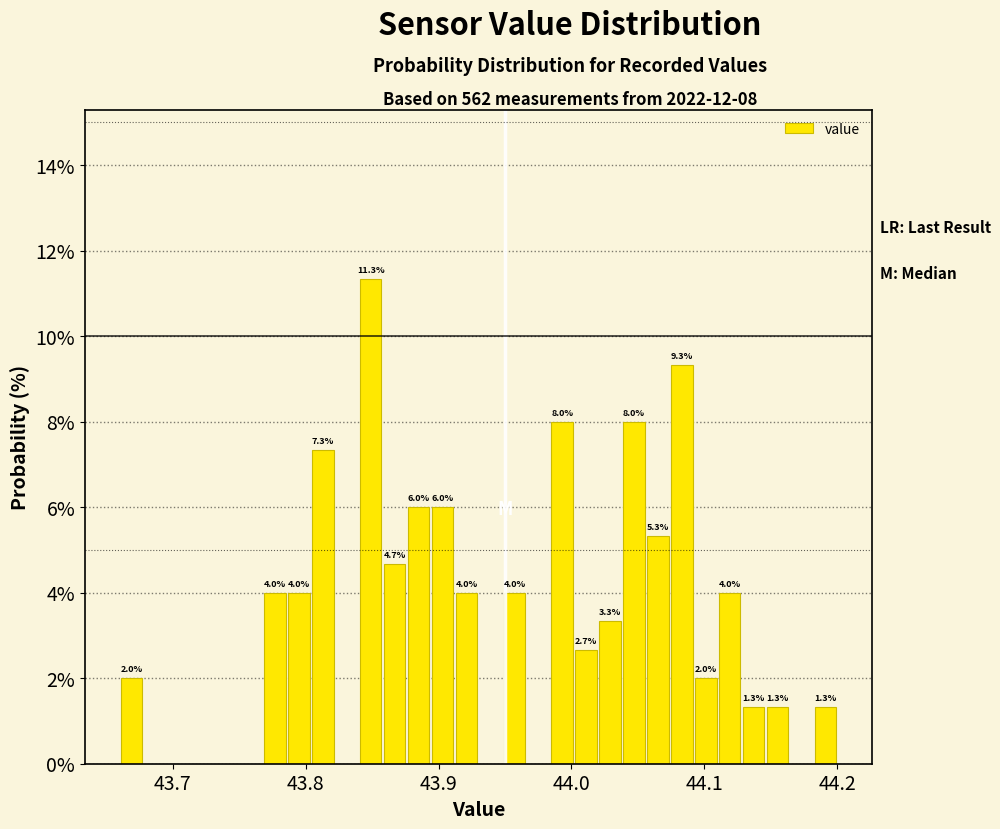

Read against the x-axis, roughly where is the centre of the tallest bar?

43.85